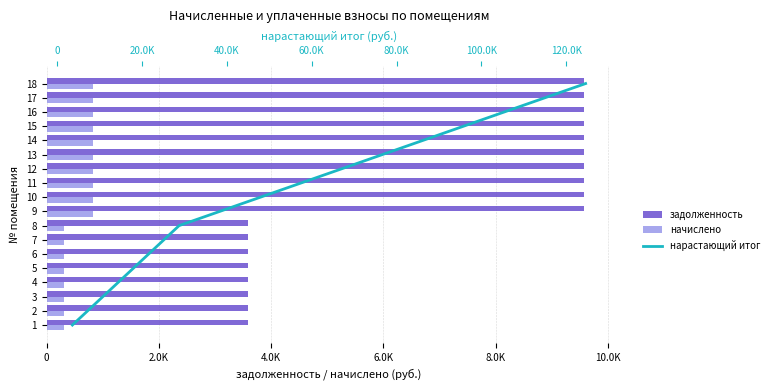

What is the difference between the maximum and minimum values in the начислено series?

510.3